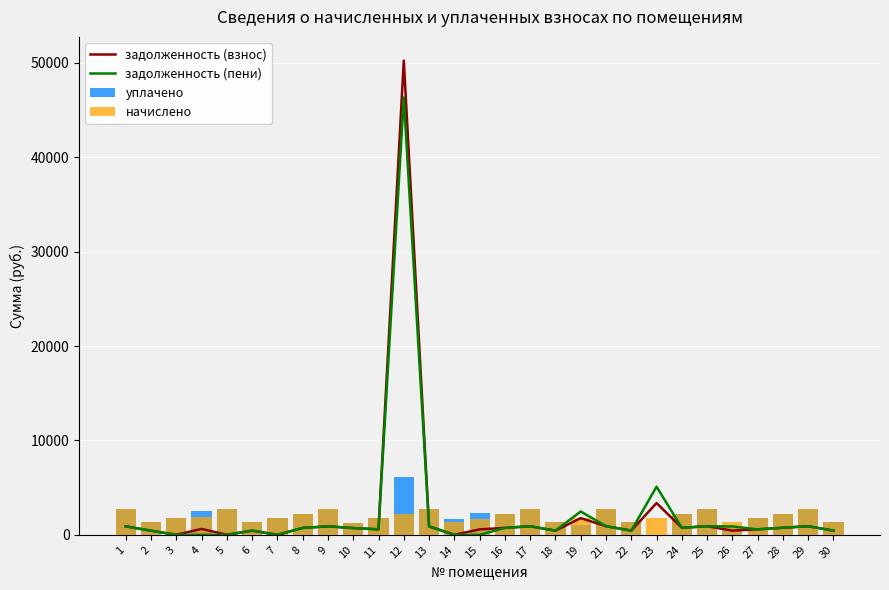

Which label corresponds to the largest value in the chart?

12